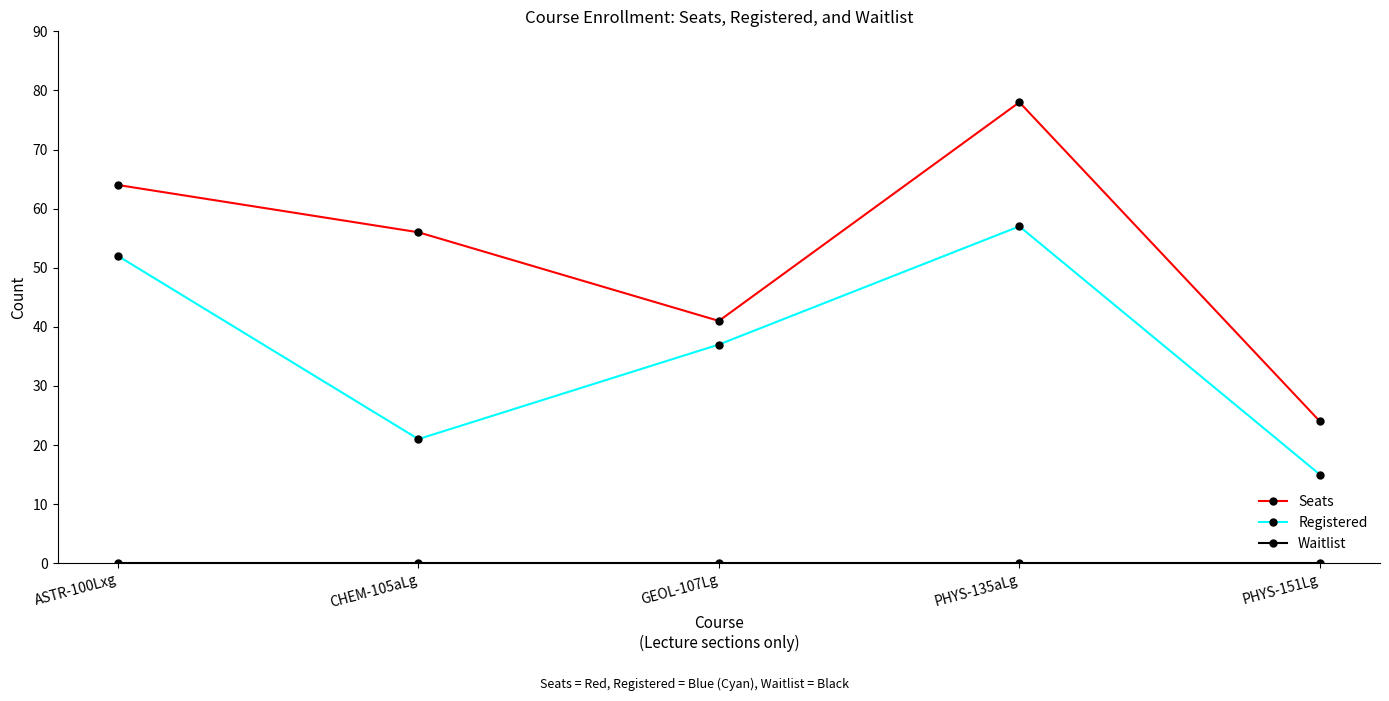

What is the greatest value displayed?

78